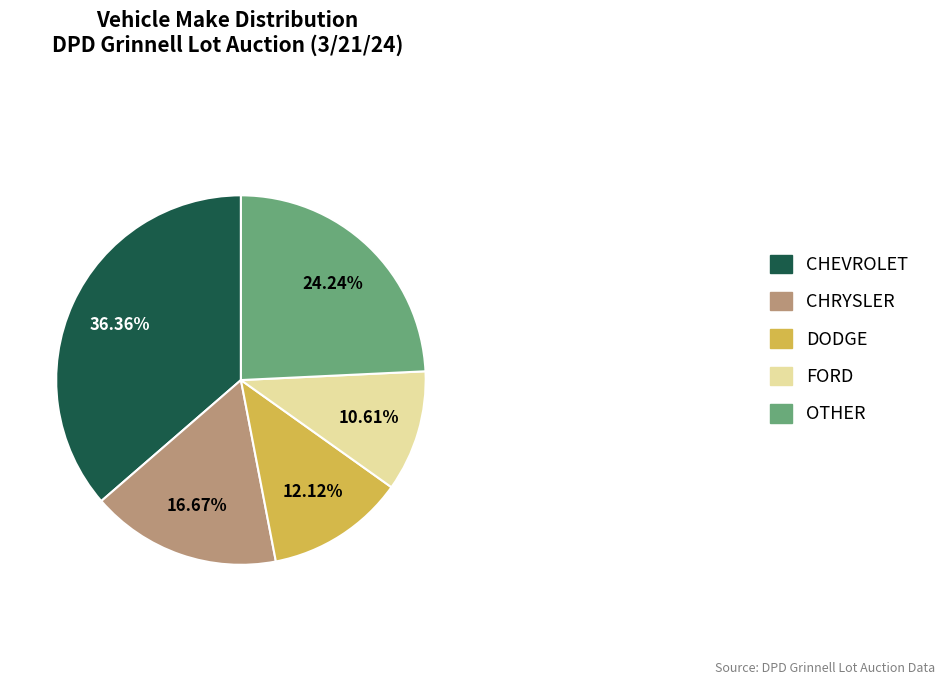

True or false: DODGE accounts for 22% of the total.

False